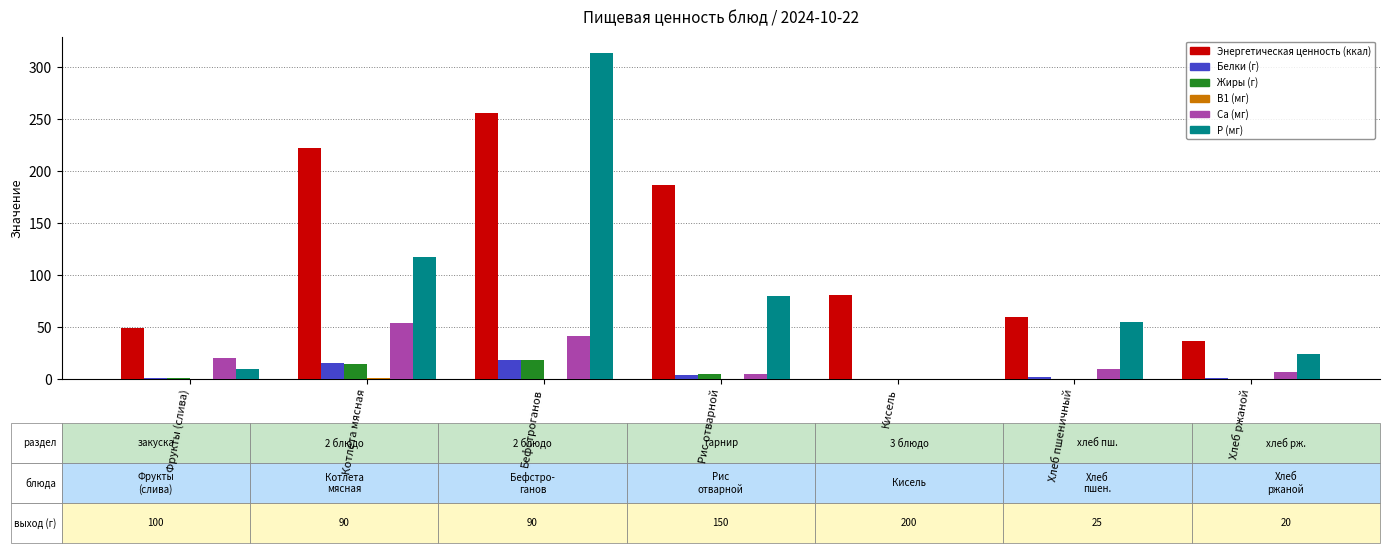

How many series are shown in this chart?

6